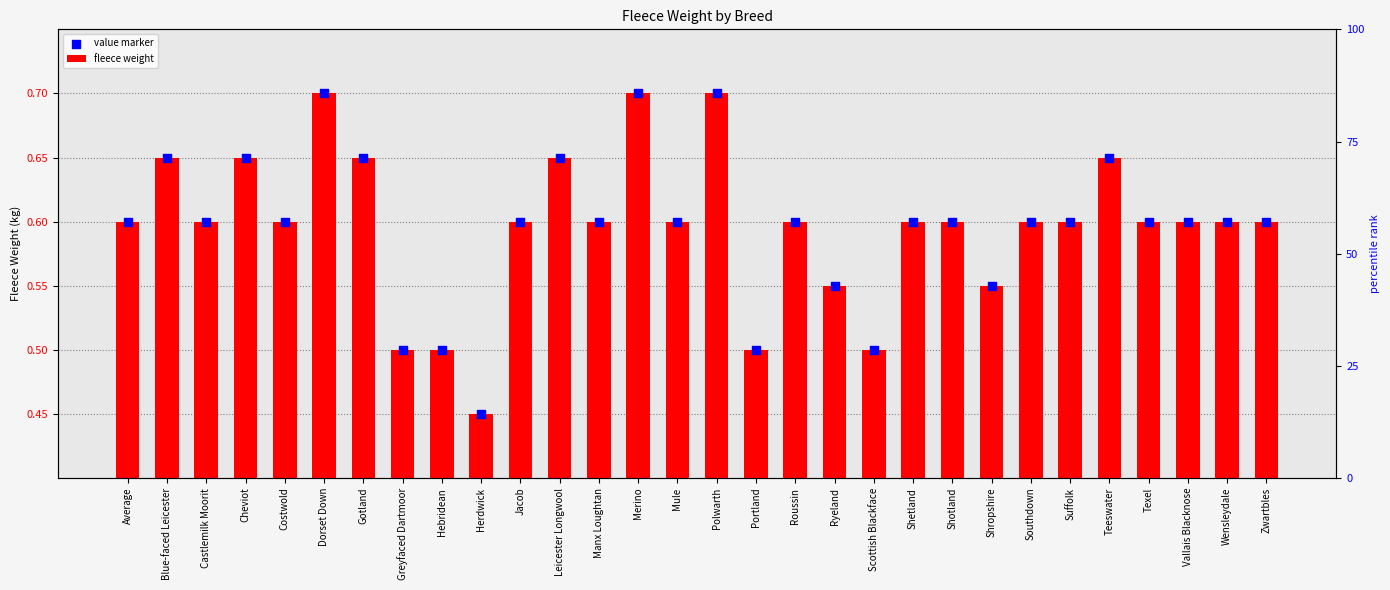

Which series contains the lowest Y value?

fleece weight